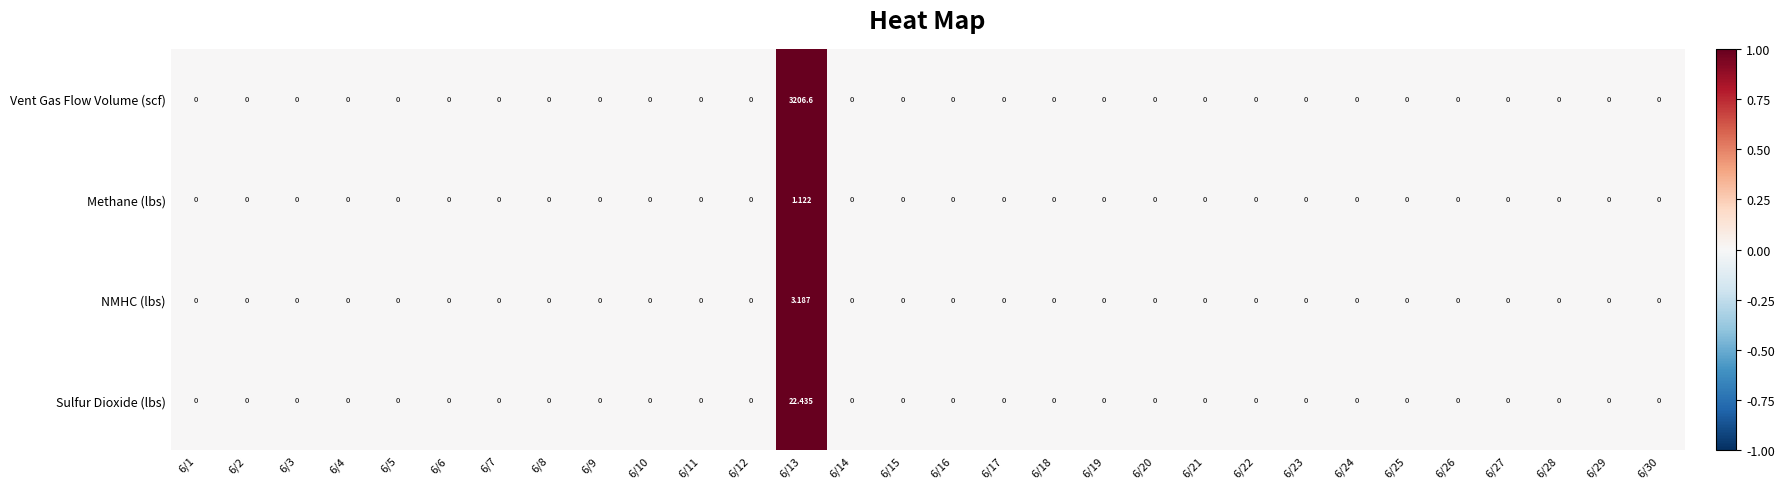

Which series has the largest total across all categories?

Vent Gas Flow Volume (scf)